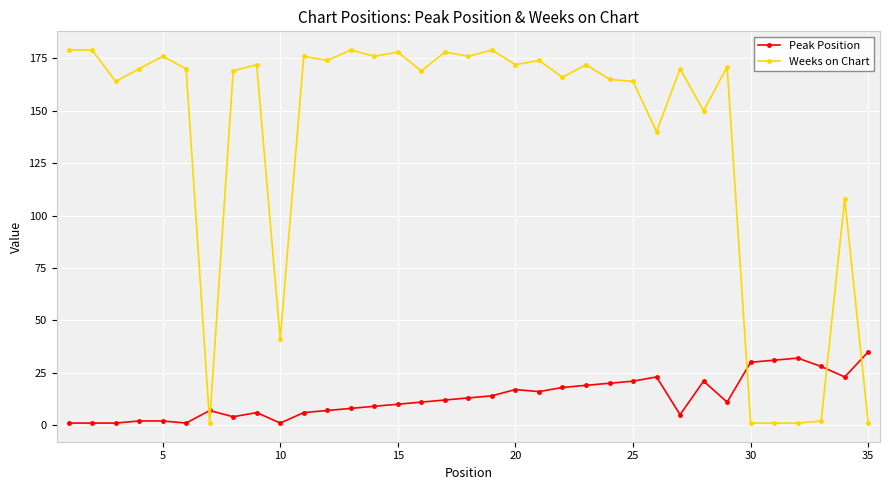

What is the lowest value of the Weeks on Chart series?

1